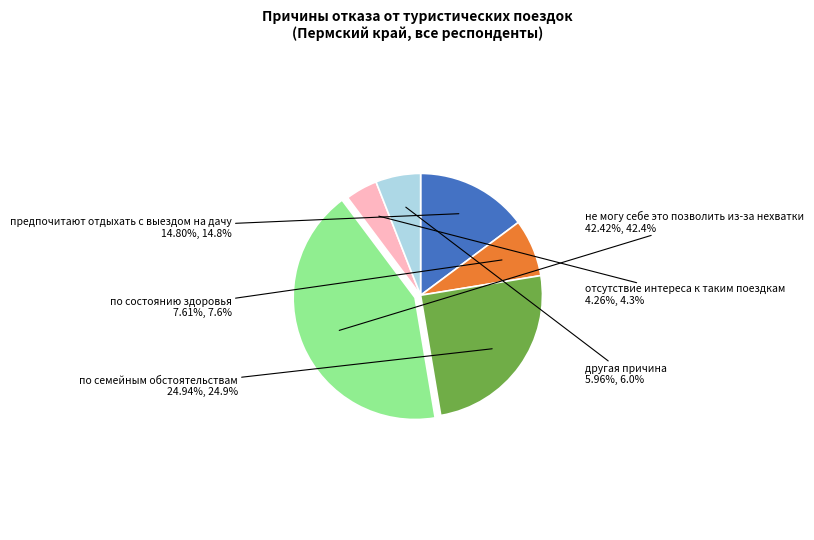

To the nearest percent, what is the difference between the largest and smallest slice percentages?

38%